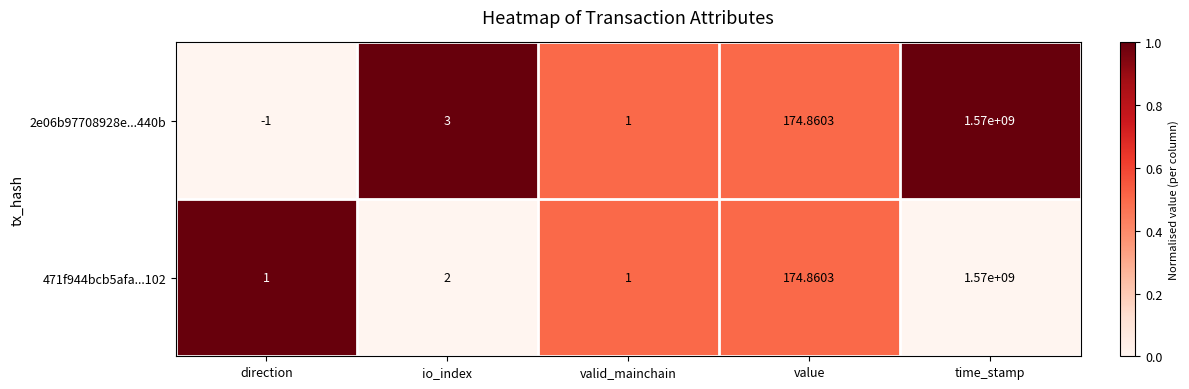

Where is 2e06b97708928e...440b nearest to the value 784999999?

value